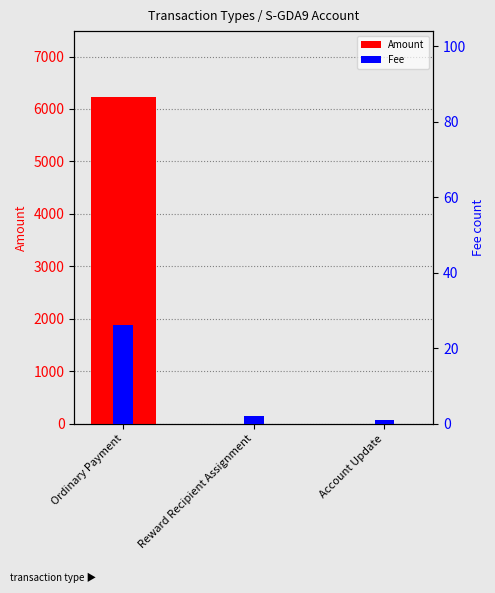

What is the value of the Amount bar at the 1st from the left?

6237.2